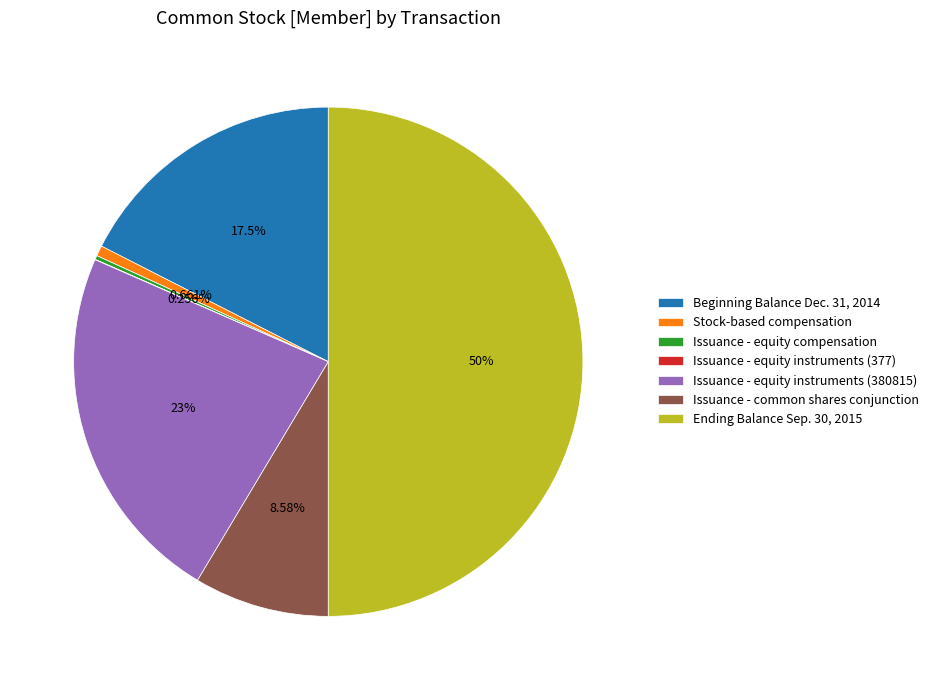

True or false: Issuance - common shares conjunction accounts for 18% of the total.

False